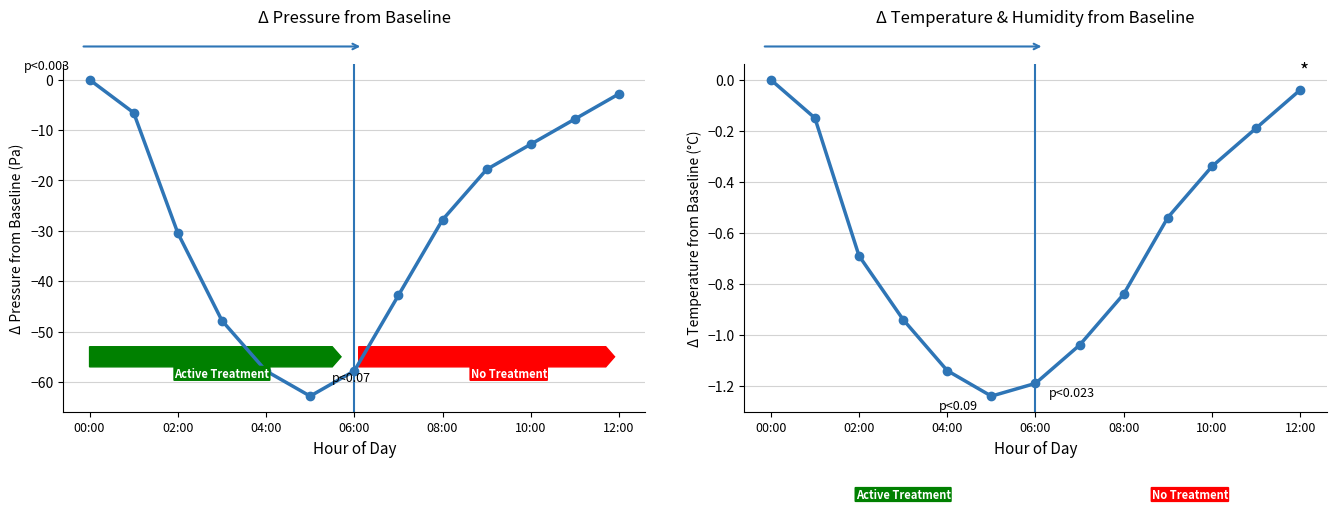

True or false: pressure and temperature cross at least once.

False